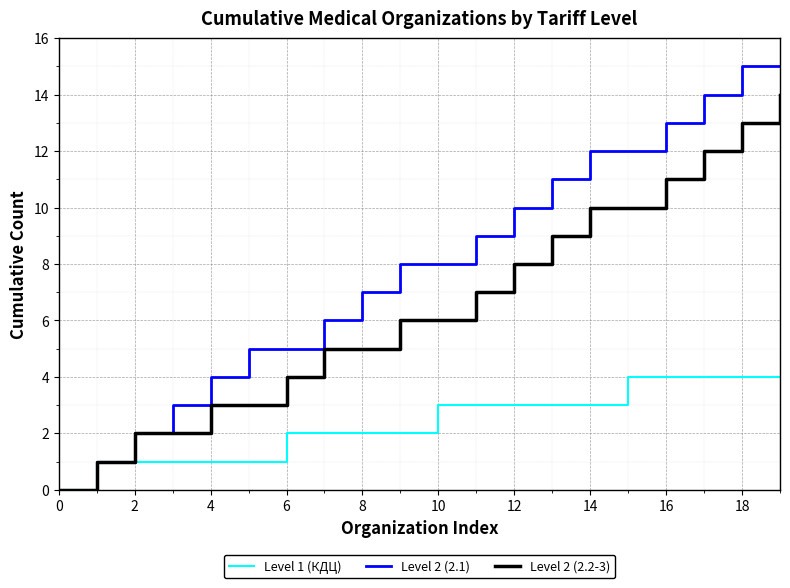

Which series has the widest spread of values?

Level 2 (2.1)